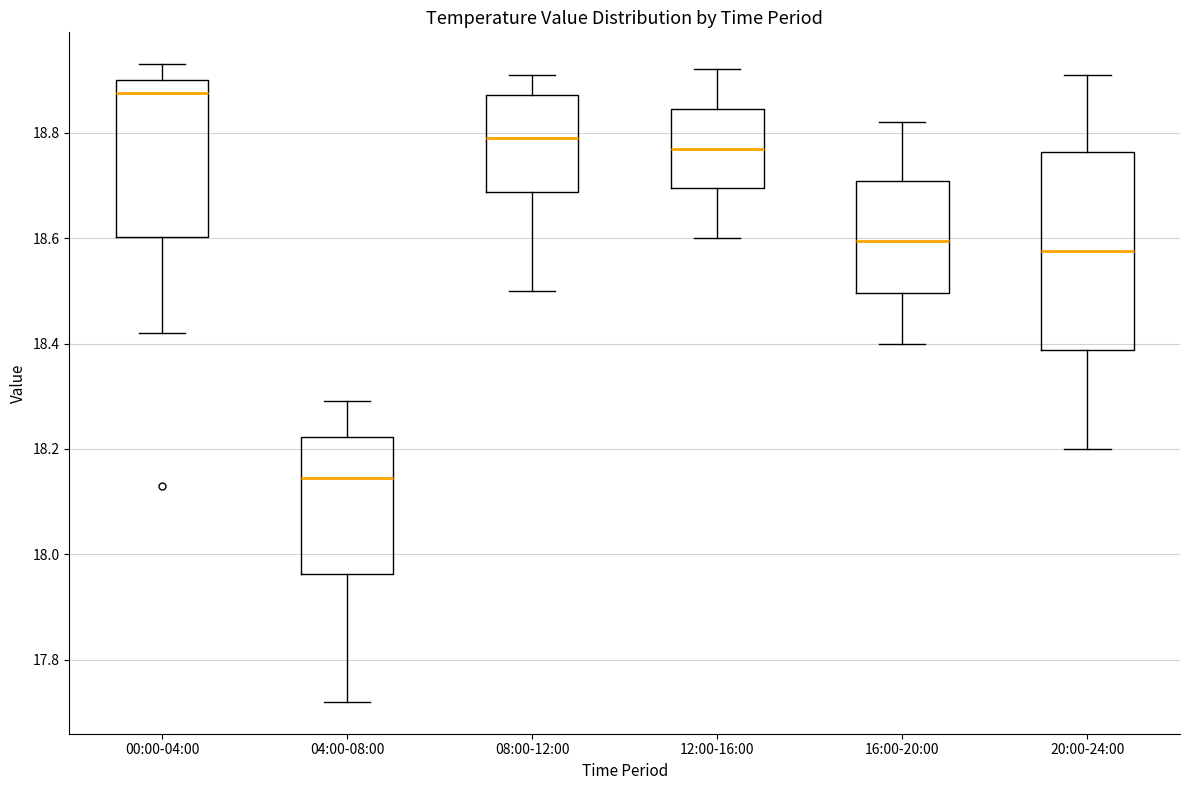

Where is the lower edge of the box for 20:00-24:00 on the y-axis? The values are not printed on the chart, so give them approximately, as read against the axis.

18.38